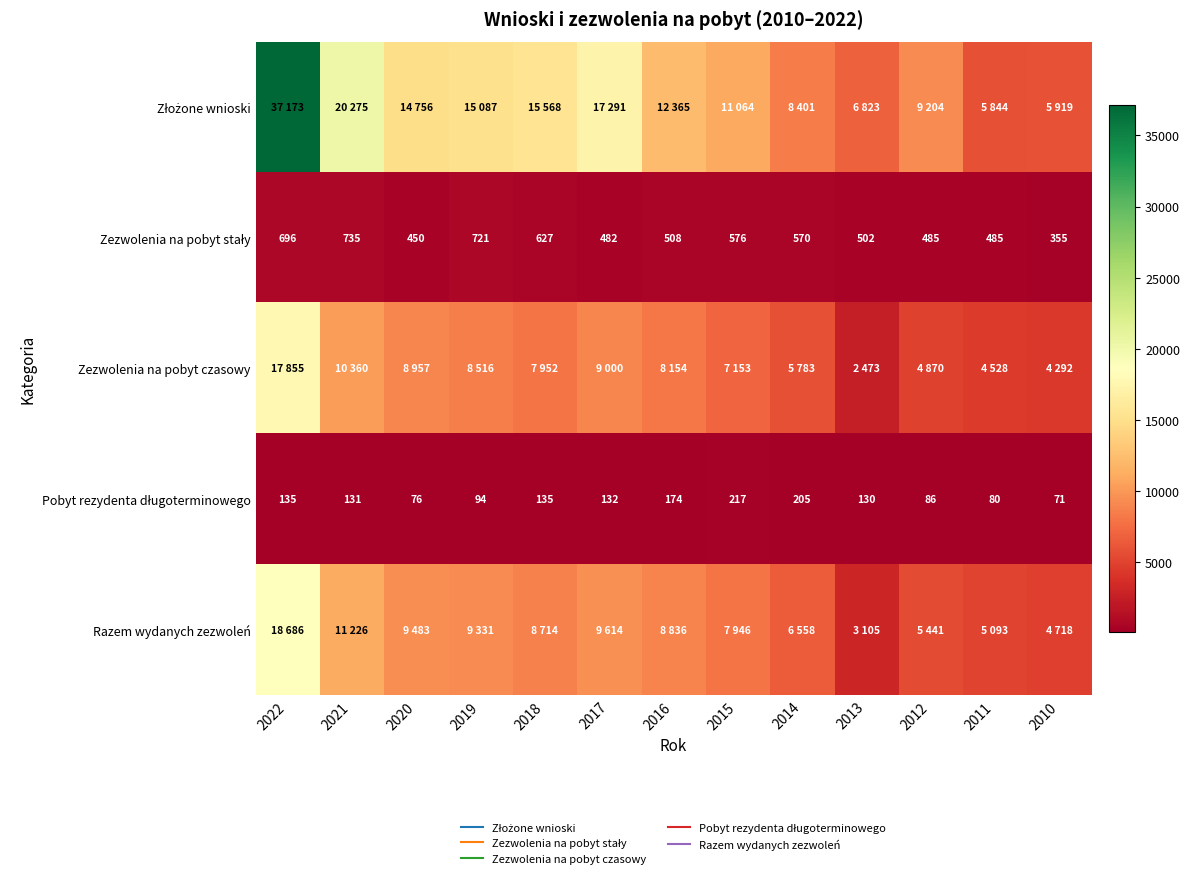

At which label is Zezwolenia na pobyt stały closest to 545?

2014